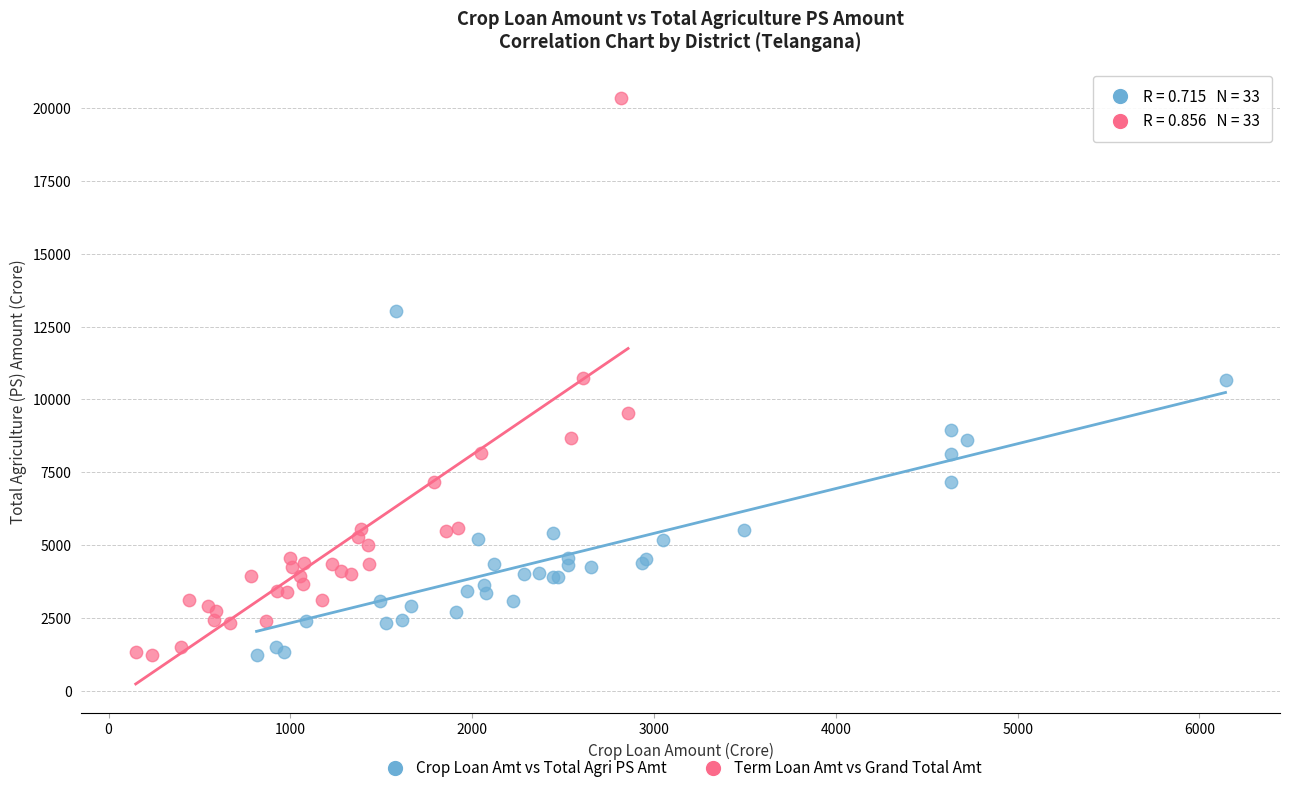

Which series reaches the maximum Y coordinate?

Term Loan Amt vs Grand Total Amt